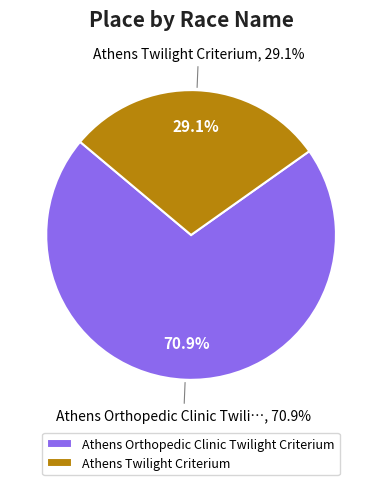

To the nearest percent, what portion does Athens Orthopedic Clinic Twilight Criterium represent?

71%